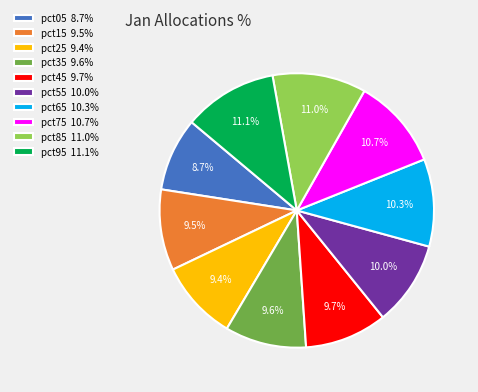

To the nearest percent, what percentage of the pie is pct95?

11%